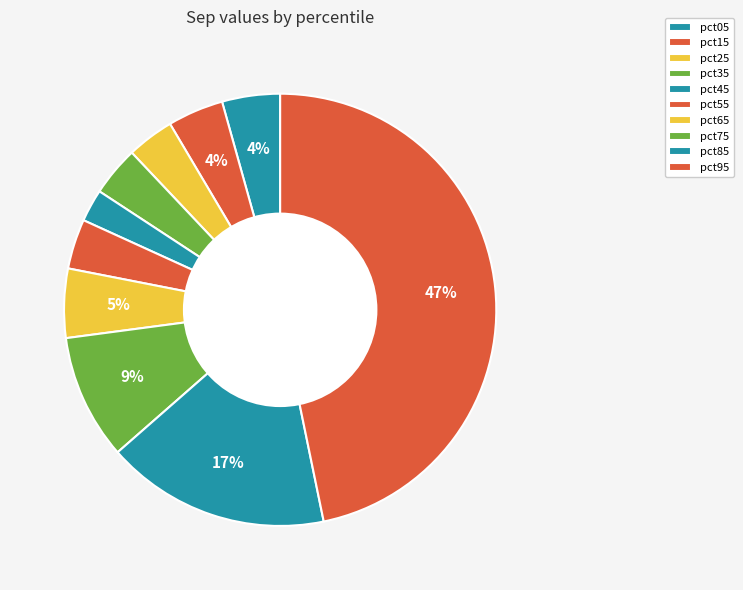

Rank the categories by value from lowest to highest.

pct45, pct25, pct35, pct55, pct15, pct05, pct65, pct75, pct85, pct95